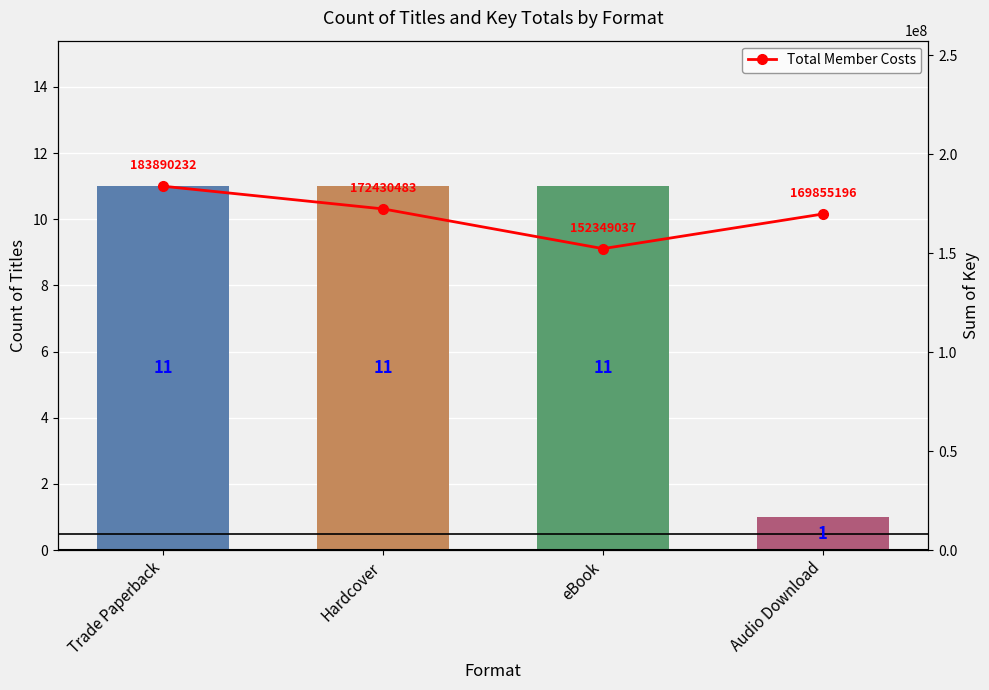

How many groups of bars are there?

4